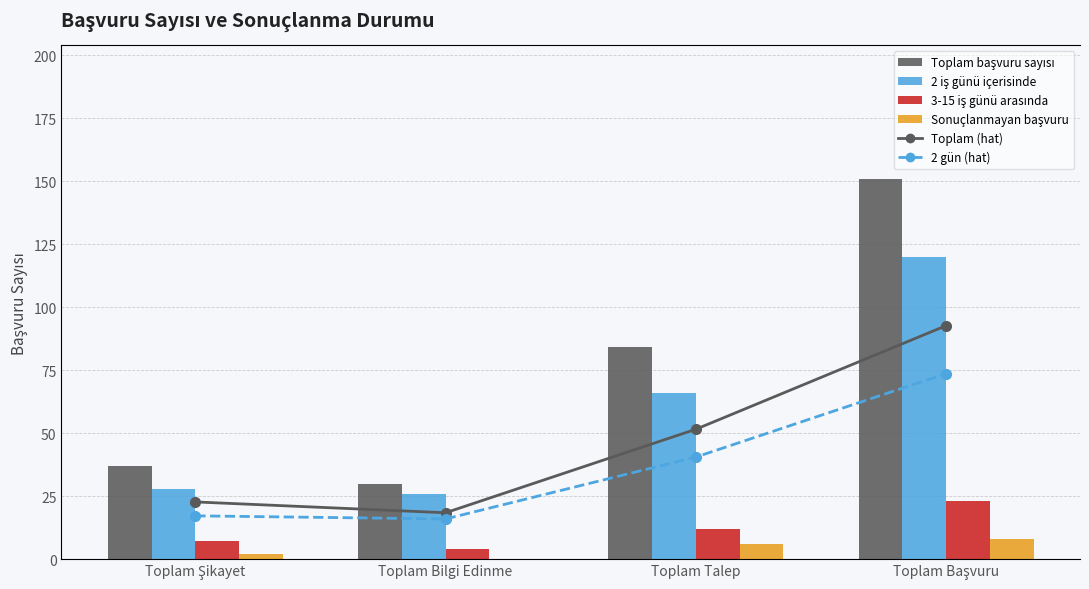

What is the value of the Toplam başvuru sayısı bar at the 4th from the left?

151